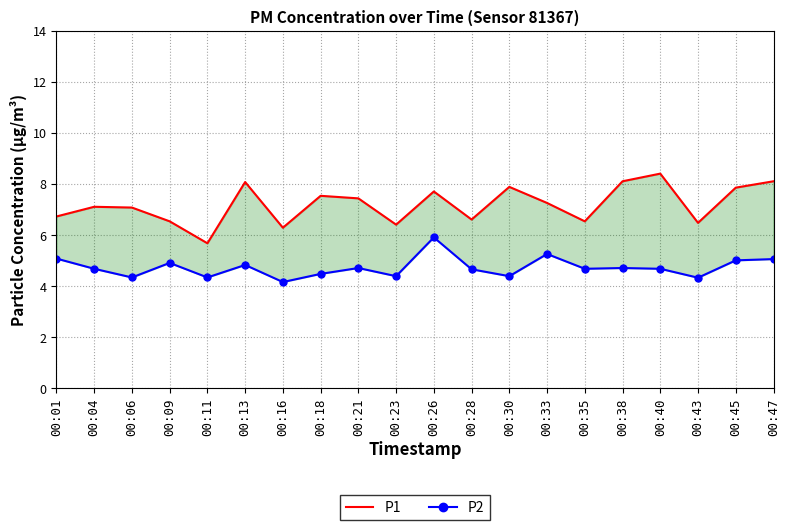

True or false: P1 and P2 intersect in this chart.

False